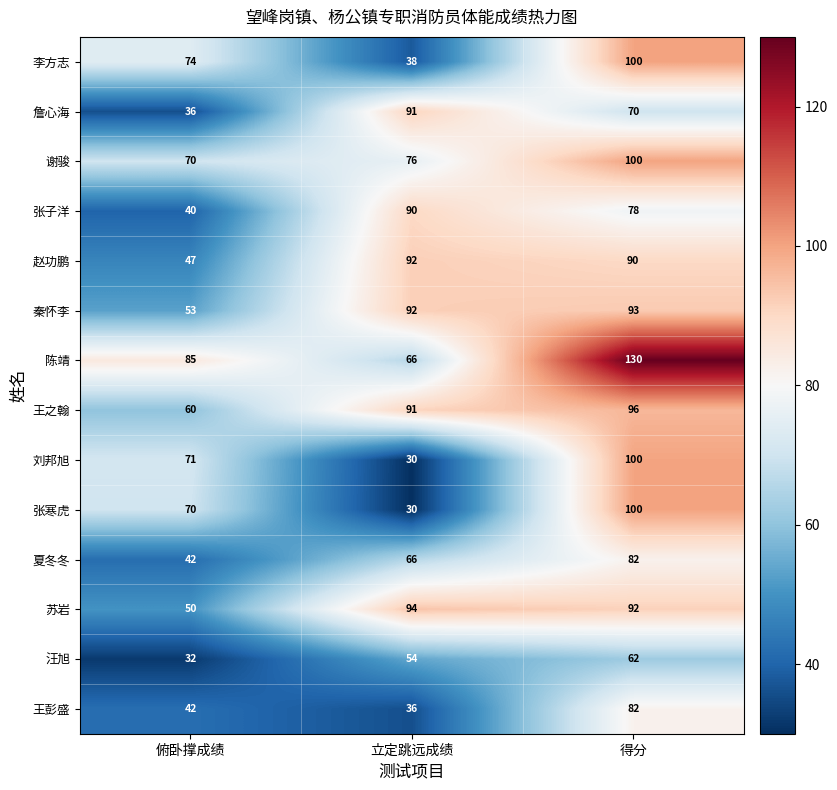

What is the difference between the second highest and minimum values in the 赵功鹏 series?

43